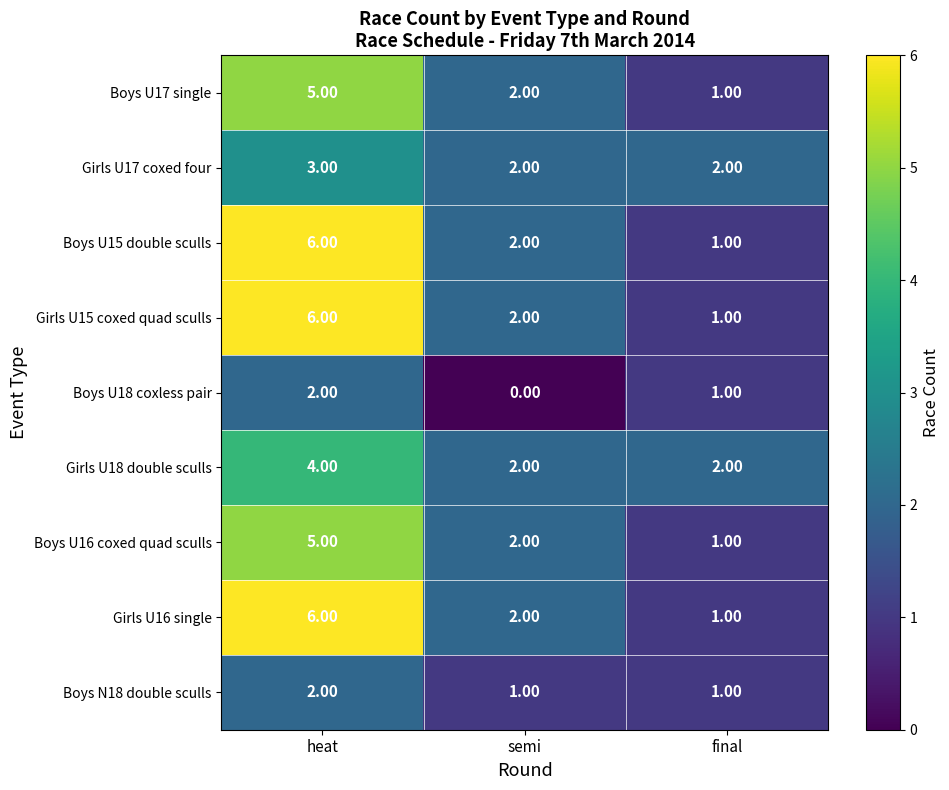

What is the total value across all series at final?

11